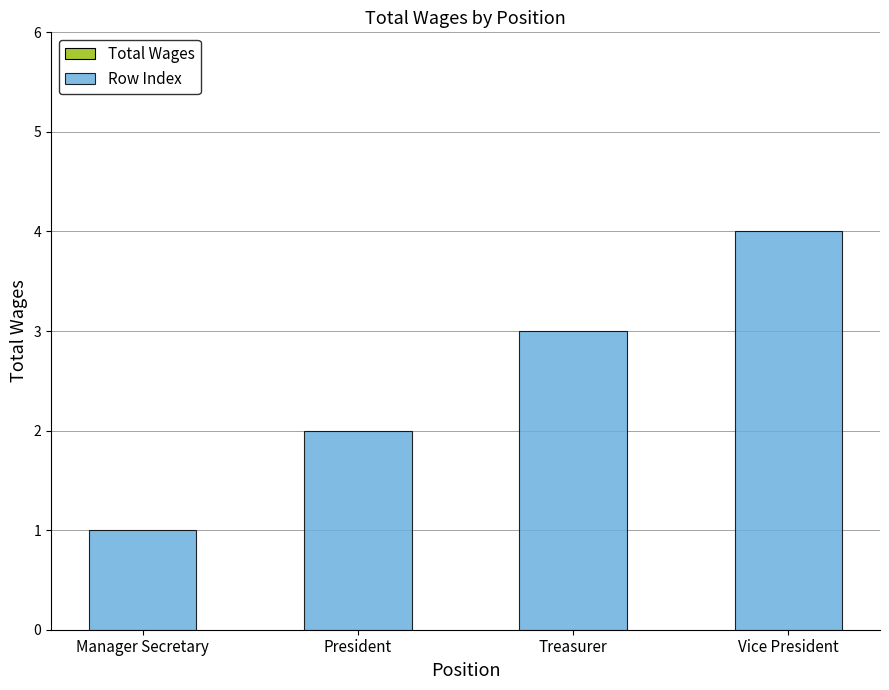

What is the change in value from Manager Secretary to Treasurer?

+2